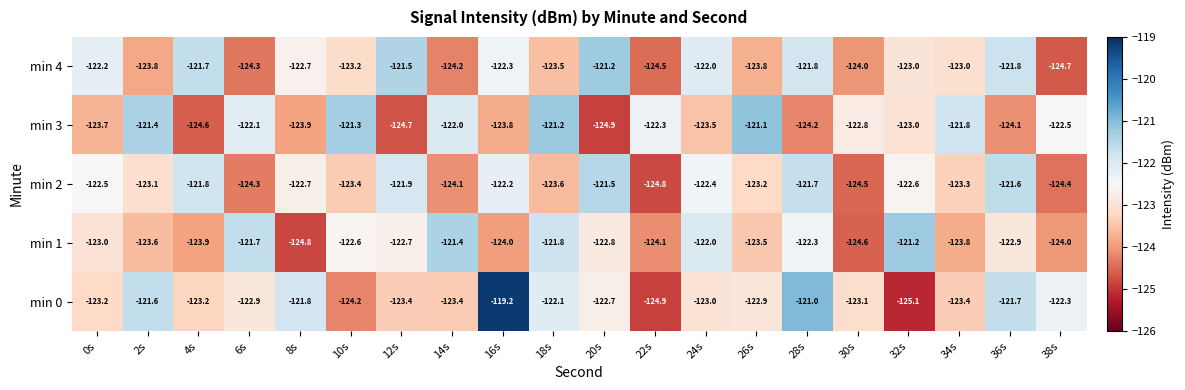

True or false: min 1 has a value of -124.8 at 8s.

True